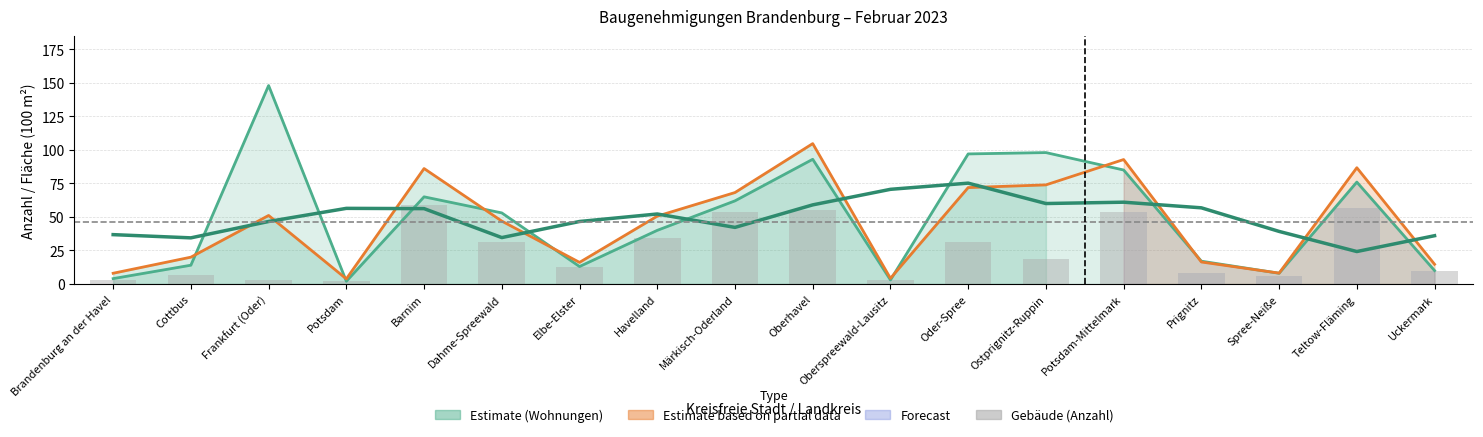

Between Cottbus and Märkisch-Oderland, which series saw the biggest shift?

Gebäude (Anzahl)